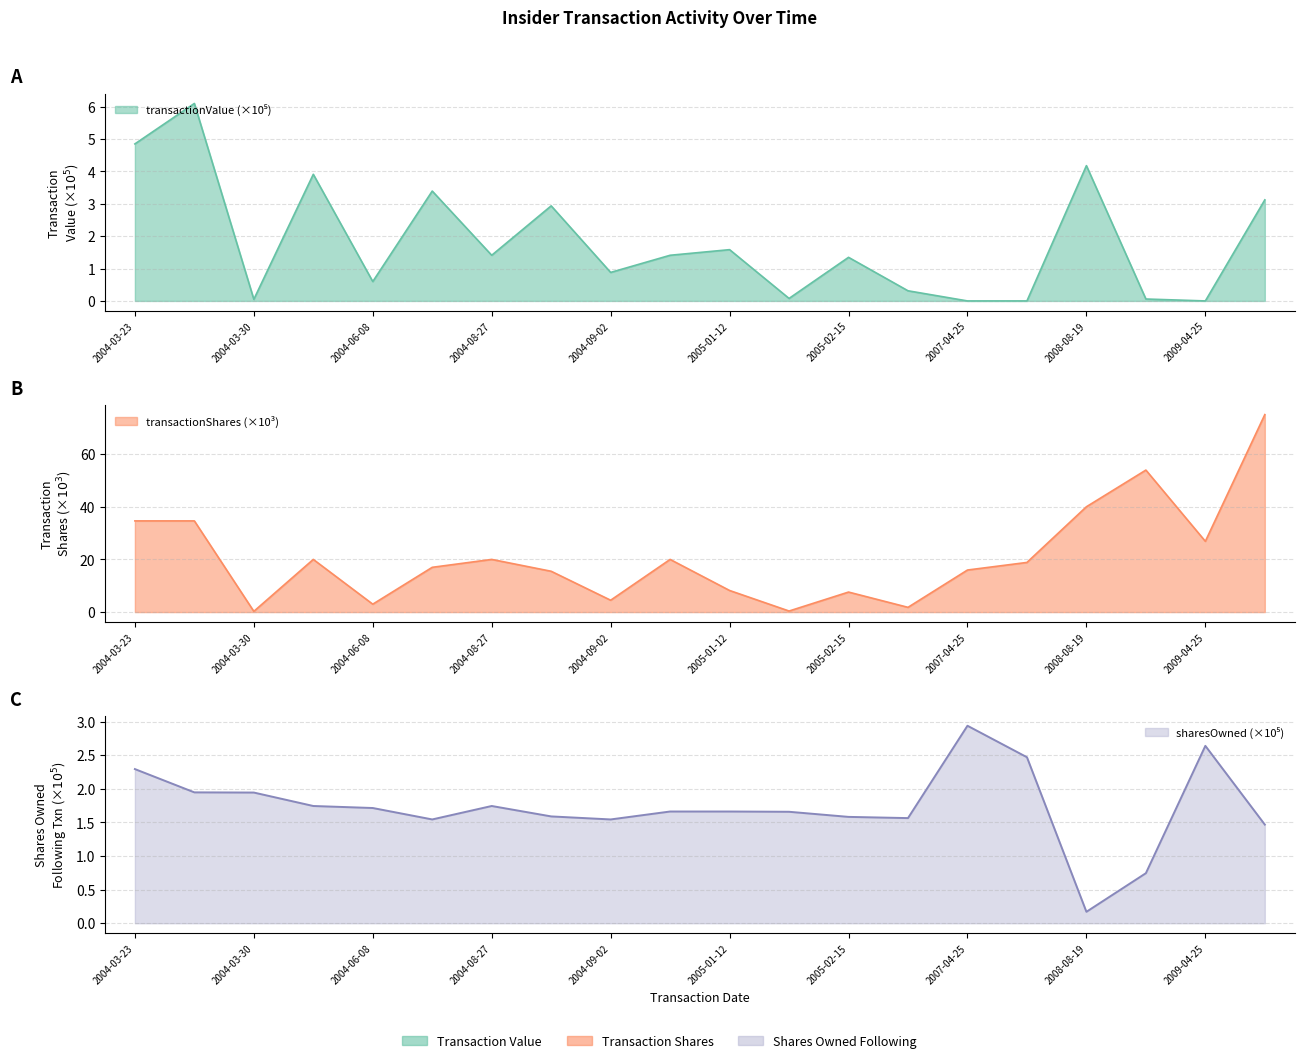

How many lines are shown in the chart?

3